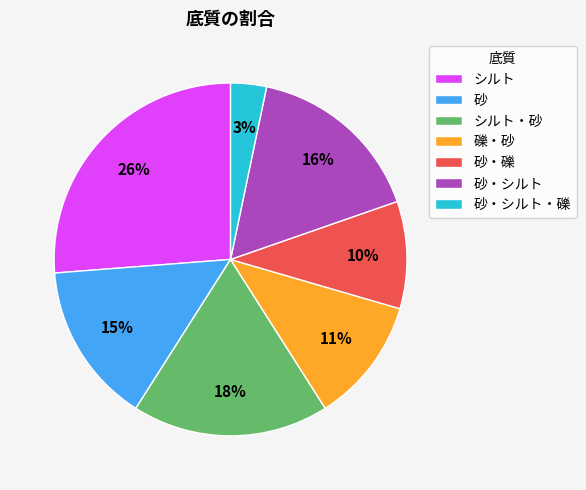

How many segments does this pie chart have?

7